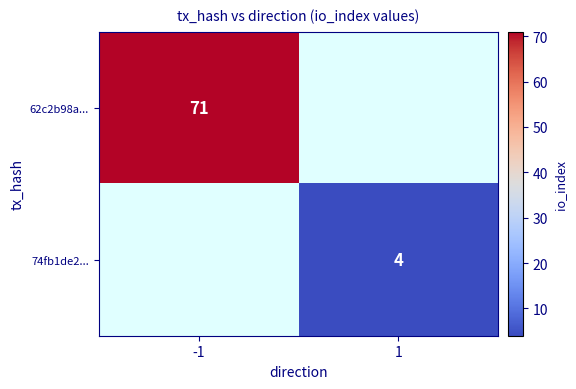

Is it true that 74fb1de2... equals 4 at 1?

True